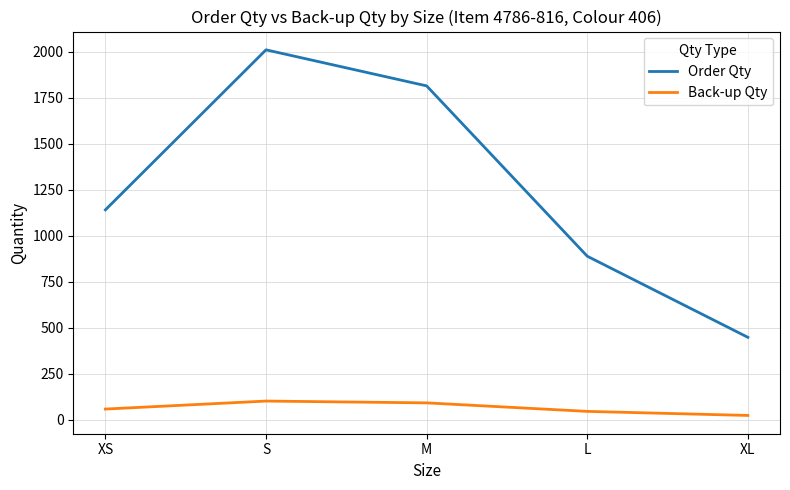

True or false: Back-up Qty and Order Qty intersect in this chart.

False